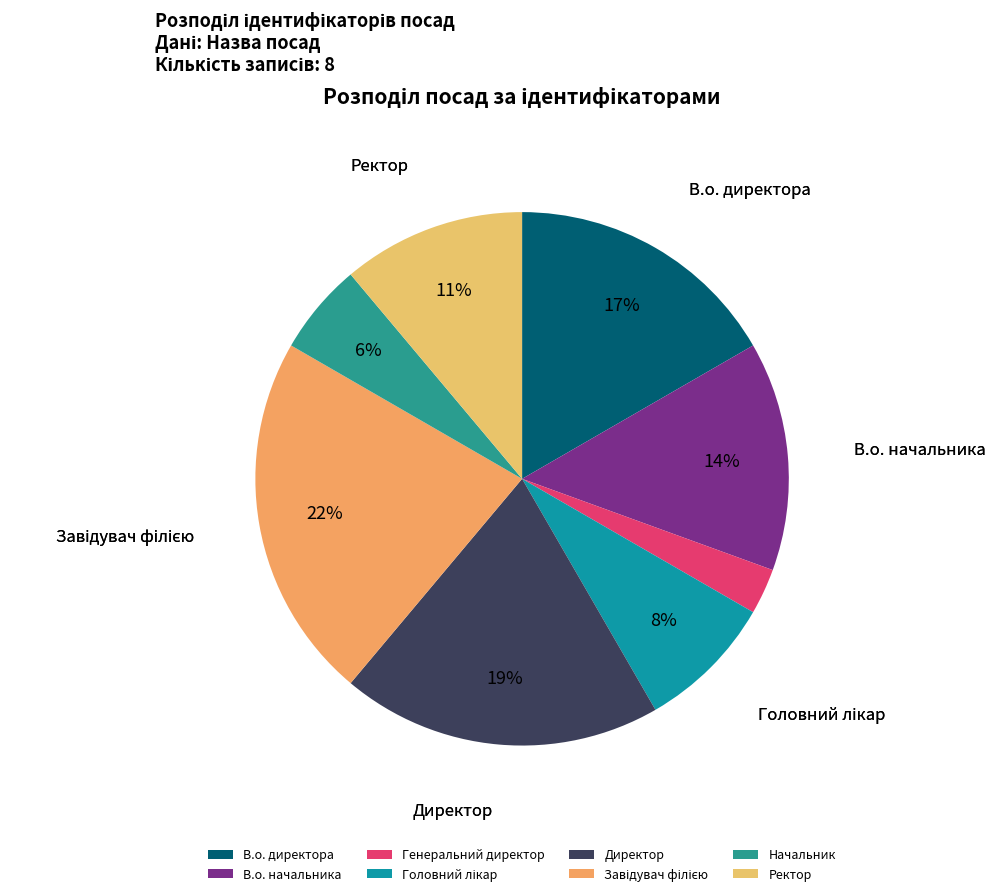

How many segments does this pie chart have?

8